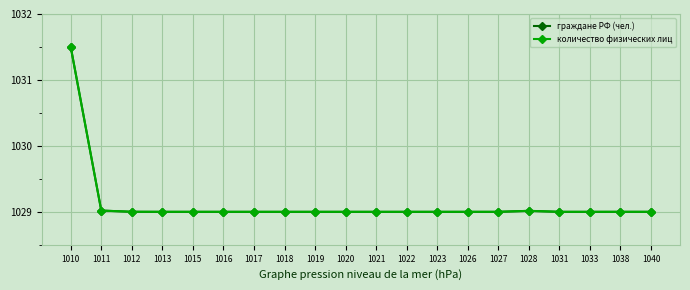

True or false: количество физических лиц has more than 2 points higher than both neighbors.

True